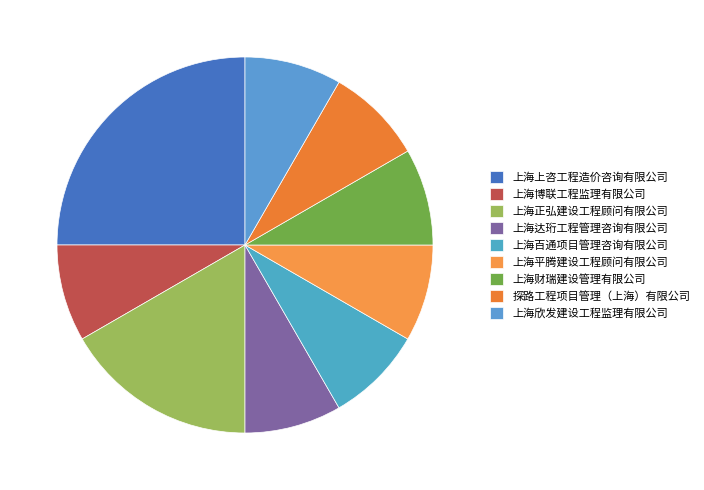

To the nearest percent, what portion does 上海正弘建设工程顾问有限公司 represent?

17%